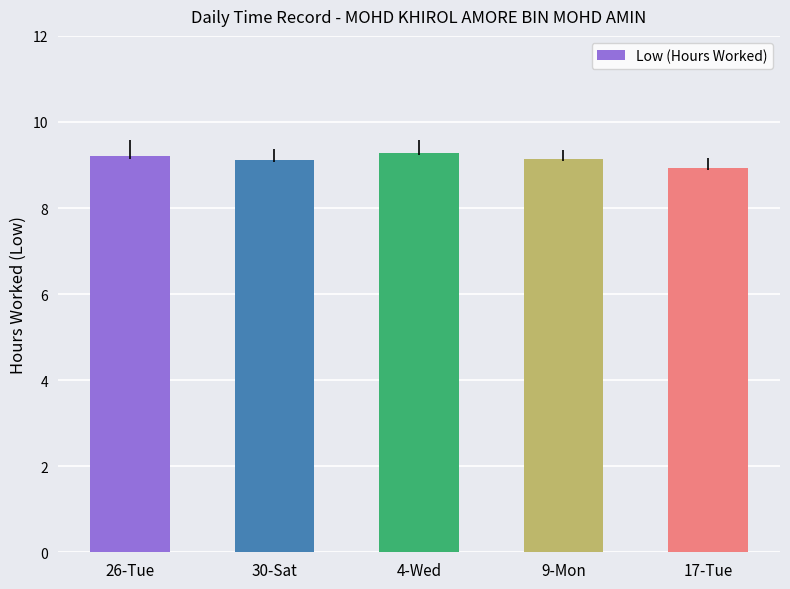

What is the maximum value shown in the chart?

9.3